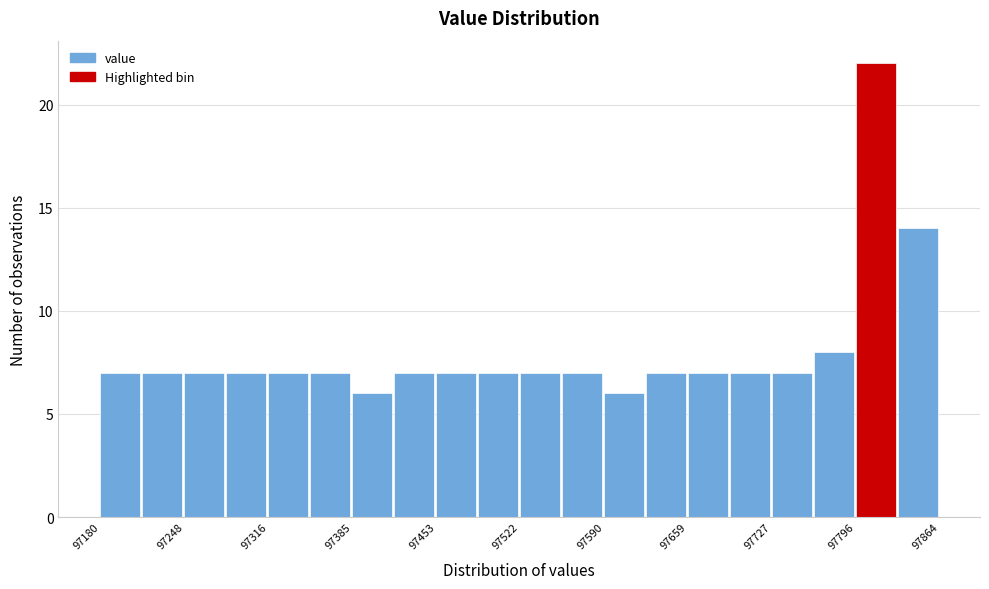

Read against the x-axis, roughly where is the centre of the tallest bar?

97810